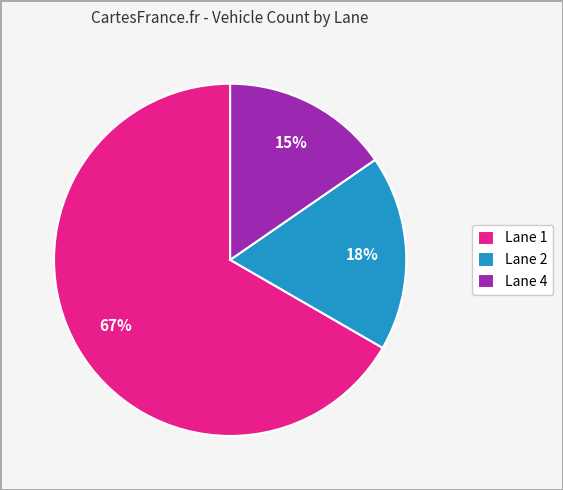

Which has a higher value, Lane 2 or Lane 4?

Lane 2